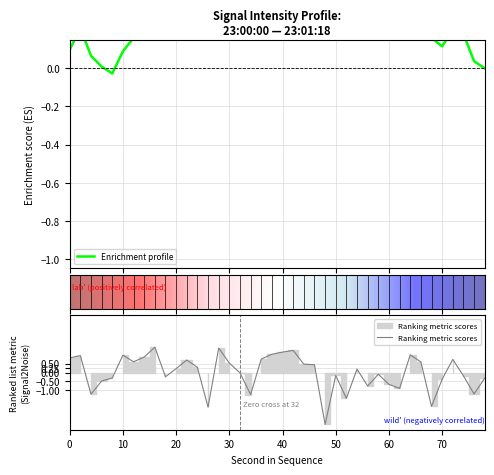

What is the highest value of the Ranking metric scores series?

1.4